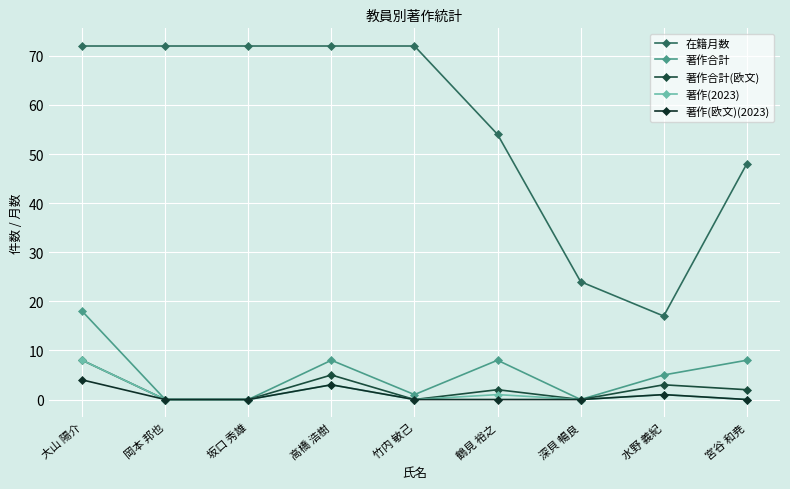

At which label does 著作合計(欧文) reach its peak?

大山 陽介